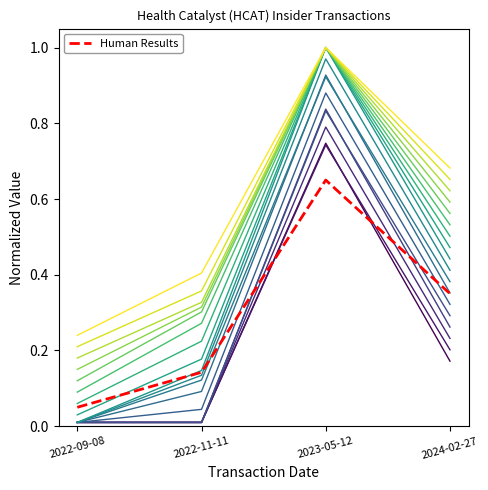

How many series are shown in this chart?

19